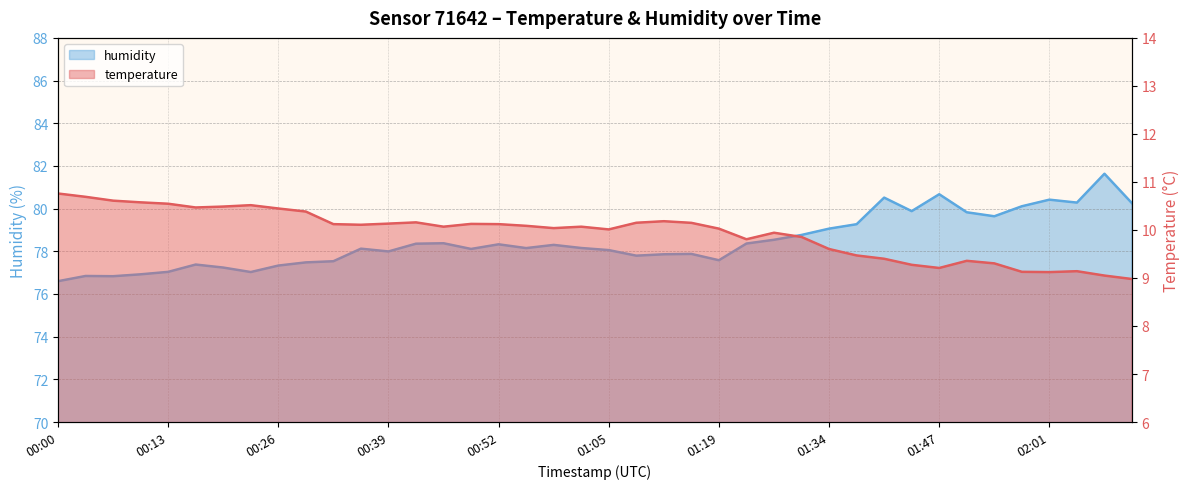

Count the number of data series in this chart.

2